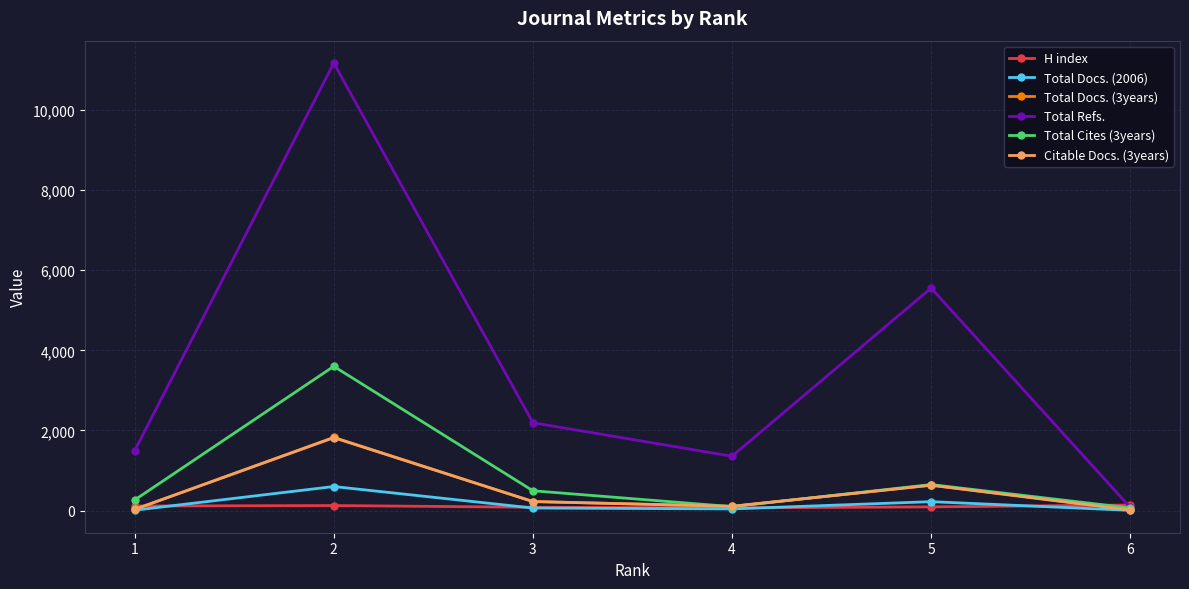

Which label corresponds to the largest value in the chart?

2